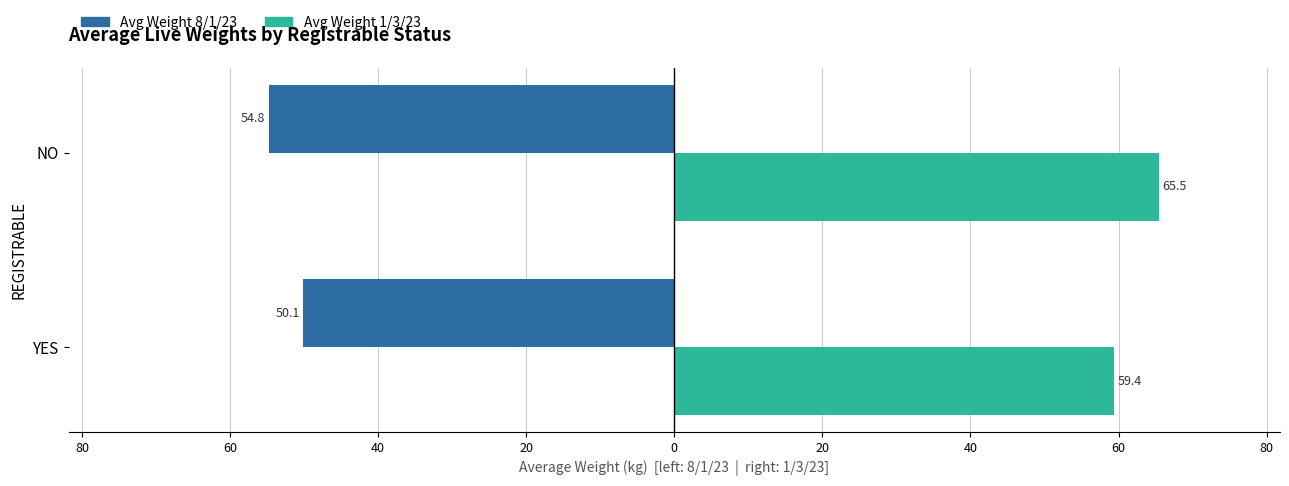

What are all the series names shown in the legend?

Avg Weight 8/1/23, Avg Weight 1/3/23